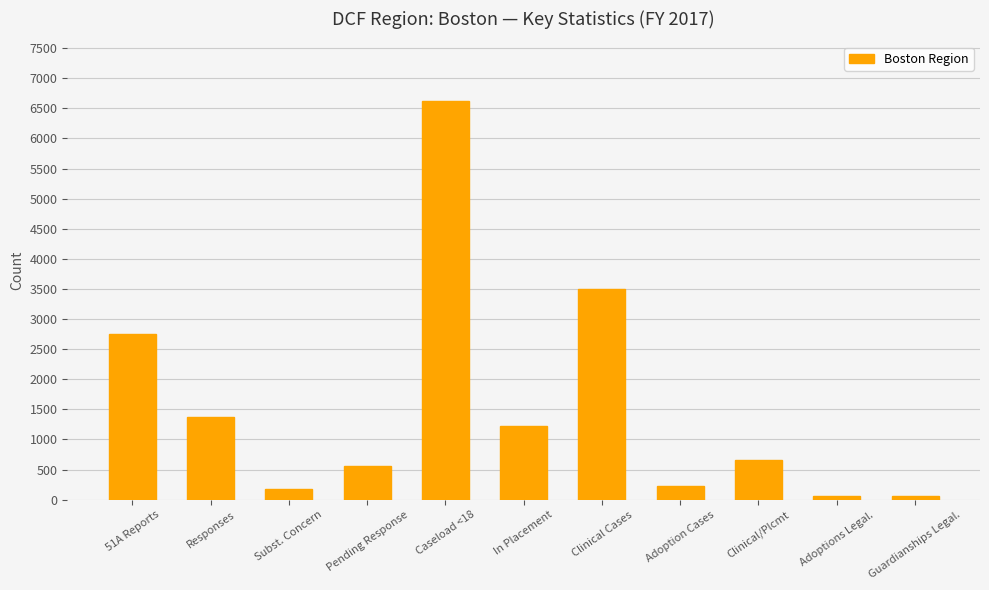

Which has a higher value, Clinical/Plcmt or Pending Response?

Clinical/Plcmt